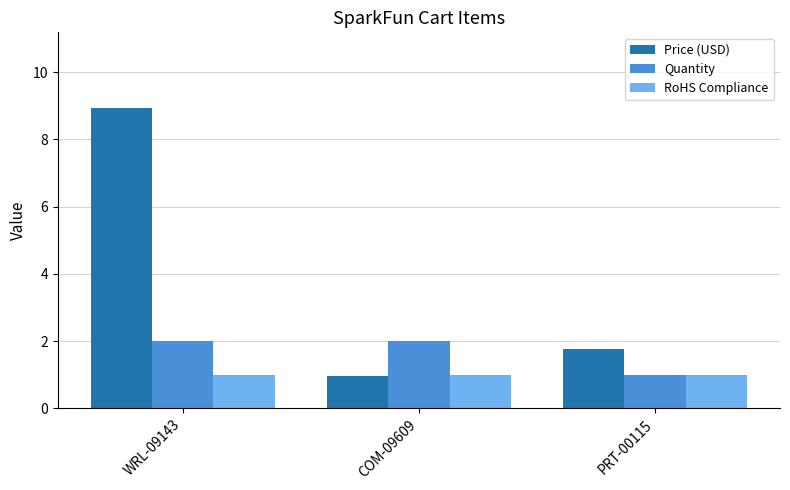

List the series in order of their peak value, highest first.

Price (USD), Quantity, RoHS Compliance